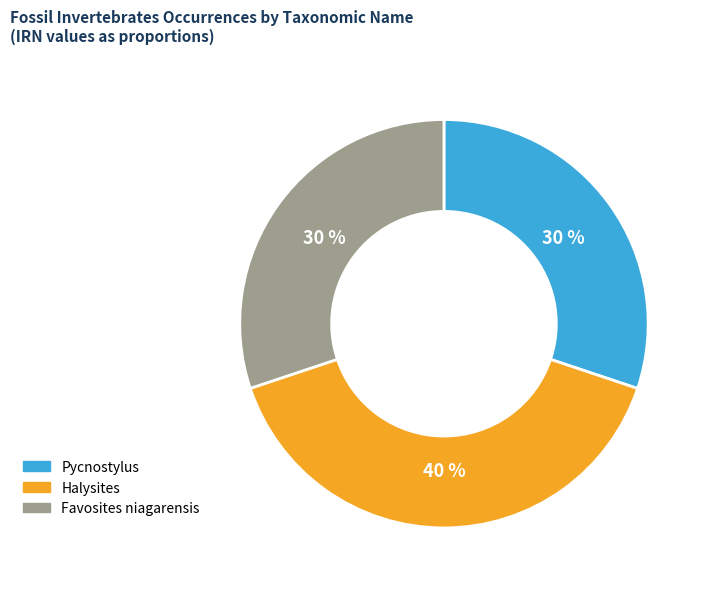

True or false: Pycnostylus accounts for 19% of the total.

False